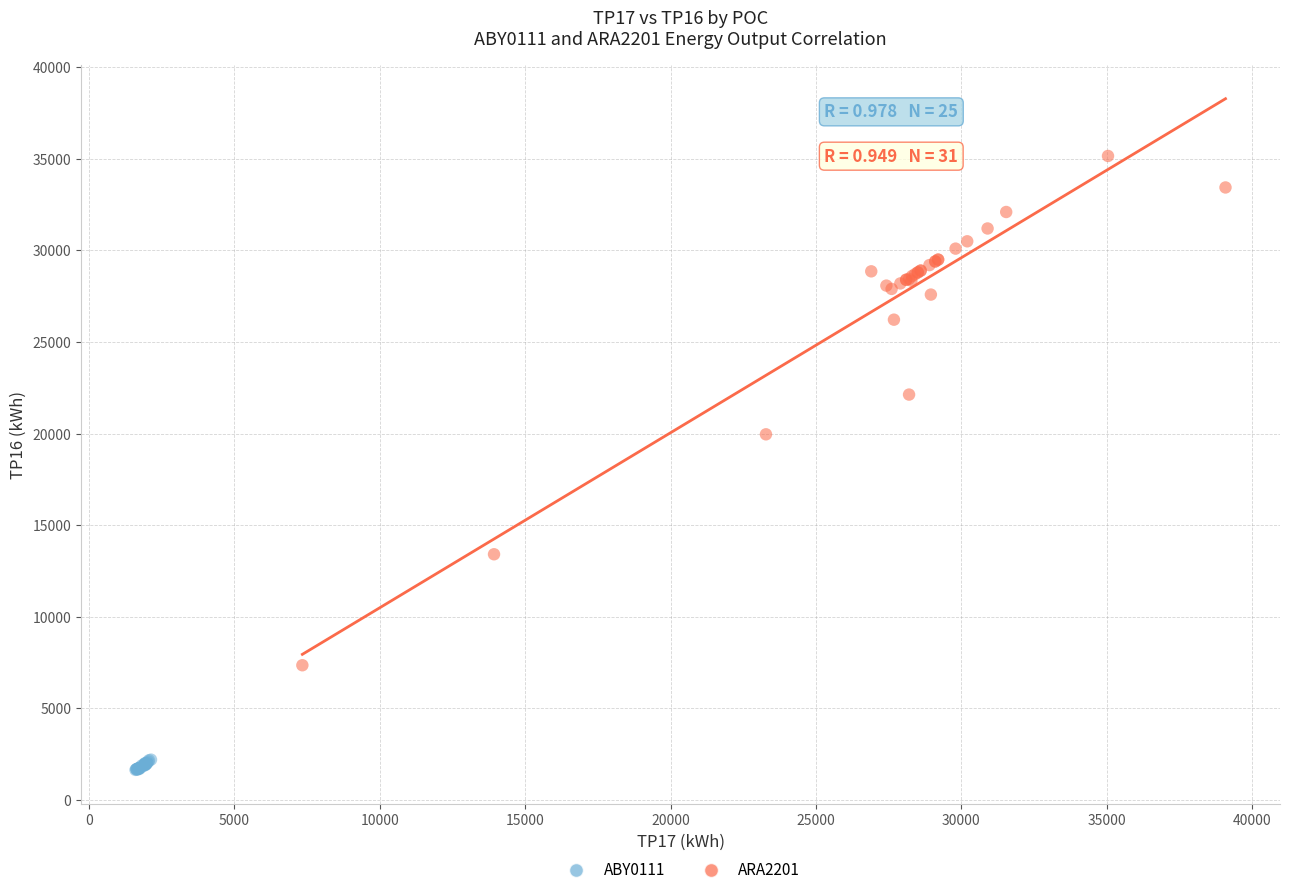

Which series has the largest Y range (max minus min)?

ARA2201